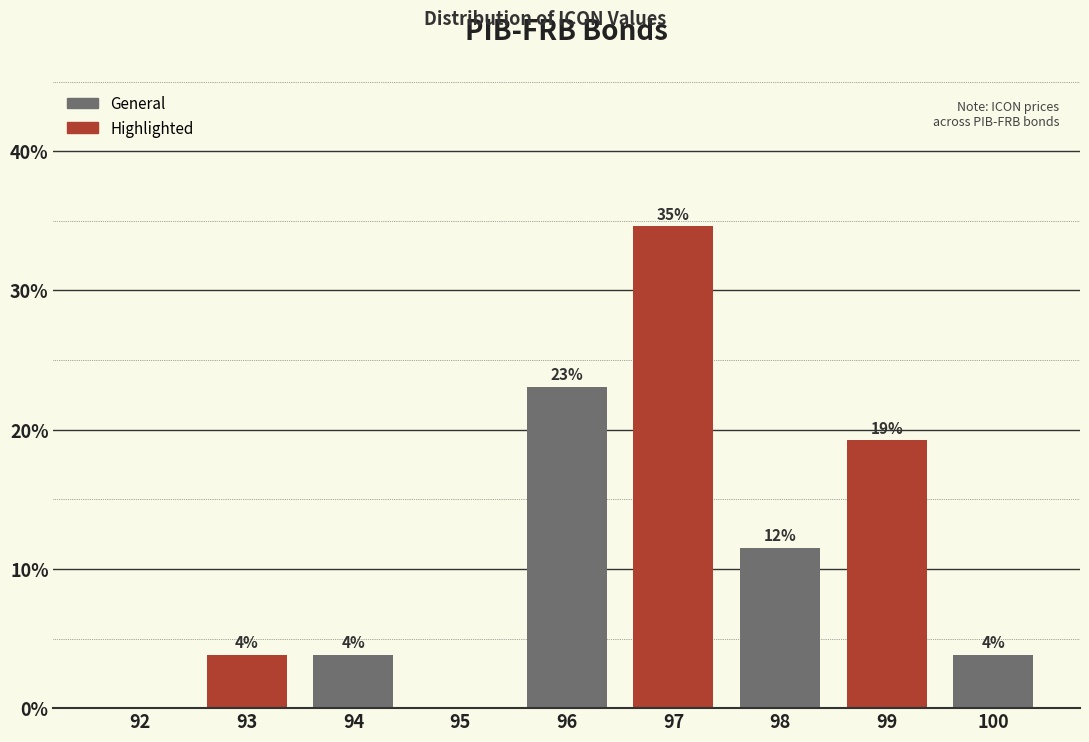

Are the bars horizontal?

No